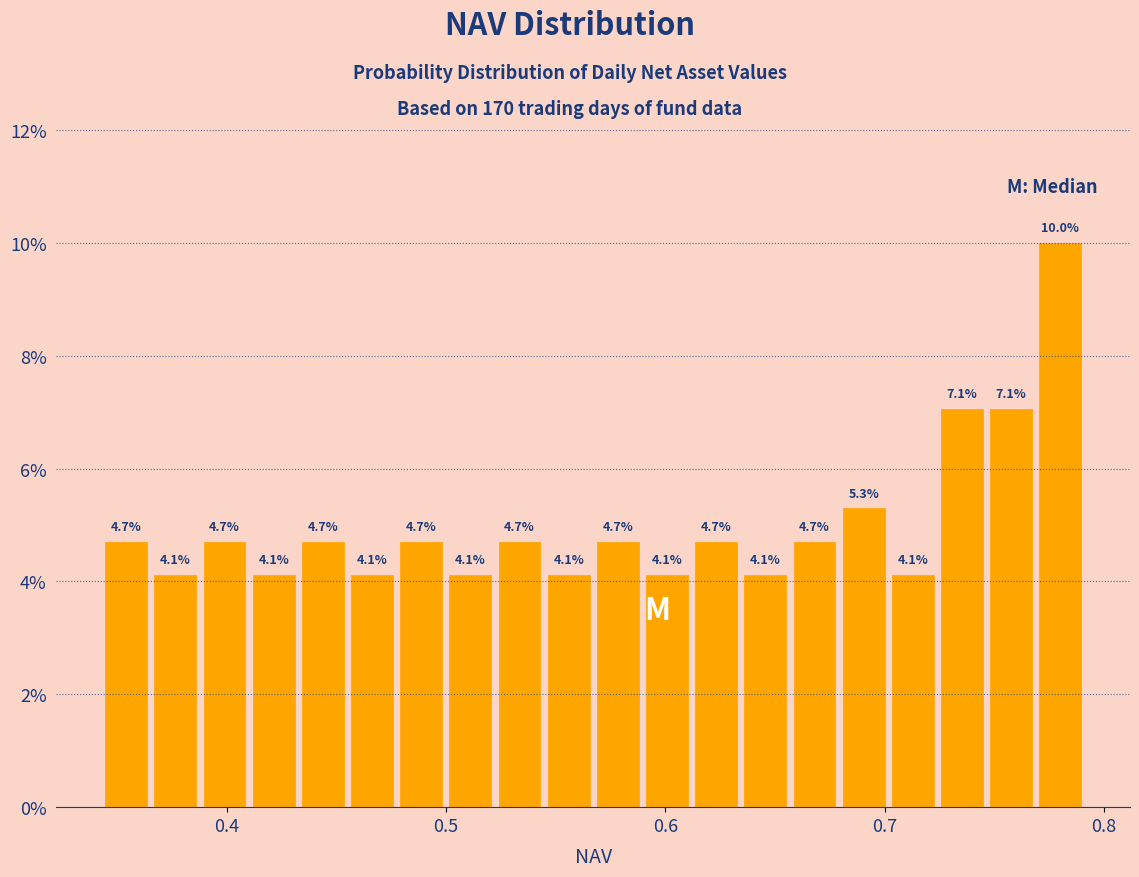

Read against the x-axis, roughly where is the centre of the tallest bar?

0.78